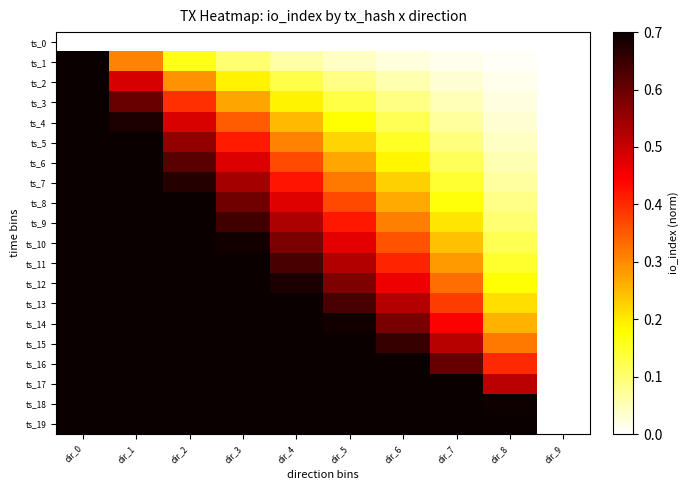

Between dir_5 and dir_7, which is larger?

dir_5